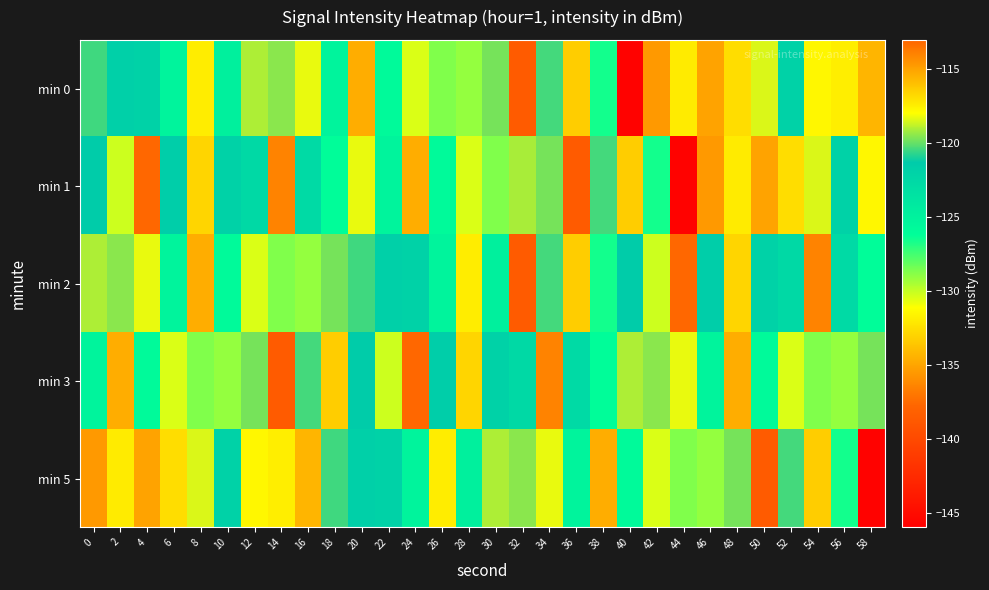

Reading left to right, transcribe all the data shown in this chart.

min 0: 0=-120.5	2=-121.7	4=-121.8	6=-125.2	8=-117.4	10=-124.8	12=-119.0	14=-119.5	16=-118.2	18=-125.2	20=-115.3	22=-125.8	24=-130.4	26=-128.7	28=-129.1	30=-119.7	32=-138.6	34=-120.4	36=-133.2	38=-126.5	40=-145.7	42=-114.7	44=-117.3	46=-135.0	48=-116.9	50=-118.5	52=-122.0	54=-131.5	56=-131.9	58=-115.6
min 1: 0=-121.3	2=-130.2	4=-113.1	6=-121.5	8=-116.7	10=-121.9	12=-122.6	14=-114.0	16=-122.7	18=-126.1	20=-118.2	22=-125.2	24=-115.3	26=-125.8	28=-130.4	30=-128.7	32=-119.1	34=-119.7	36=-138.6	38=-120.4	40=-133.2	42=-126.5	44=-145.7	46=-114.7	48=-117.3	50=-135.0	52=-116.9	54=-118.5	56=-122.0	58=-131.5
min 2: 0=-119.0	2=-119.5	4=-118.2	6=-125.2	8=-115.3	10=-125.8	12=-130.4	14=-128.7	16=-129.1	18=-119.7	20=-120.5	22=-121.7	24=-121.8	26=-125.2	28=-117.4	30=-124.8	32=-138.6	34=-120.4	36=-133.2	38=-126.5	40=-121.3	42=-130.2	44=-113.1	46=-121.5	48=-116.7	50=-121.9	52=-122.6	54=-114.0	56=-122.7	58=-126.1
min 3: 0=-125.2	2=-115.3	4=-125.8	6=-130.4	8=-128.7	10=-129.1	12=-119.7	14=-138.6	16=-120.4	18=-133.2	20=-121.3	22=-130.2	24=-113.1	26=-121.5	28=-116.7	30=-121.9	32=-122.6	34=-114.0	36=-122.7	38=-126.1	40=-119.0	42=-119.5	44=-118.2	46=-125.2	48=-115.3	50=-125.8	52=-130.4	54=-128.7	56=-129.1	58=-119.7
min 5: 0=-114.7	2=-117.3	4=-135.0	6=-116.9	8=-118.5	10=-122.0	12=-131.5	14=-131.9	16=-115.6	18=-120.5	20=-121.7	22=-121.8	24=-125.2	26=-117.4	28=-124.8	30=-119.0	32=-119.5	34=-118.2	36=-125.2	38=-115.3	40=-125.8	42=-130.4	44=-128.7	46=-129.1	48=-119.7	50=-138.6	52=-120.4	54=-133.2	56=-126.5	58=-145.7